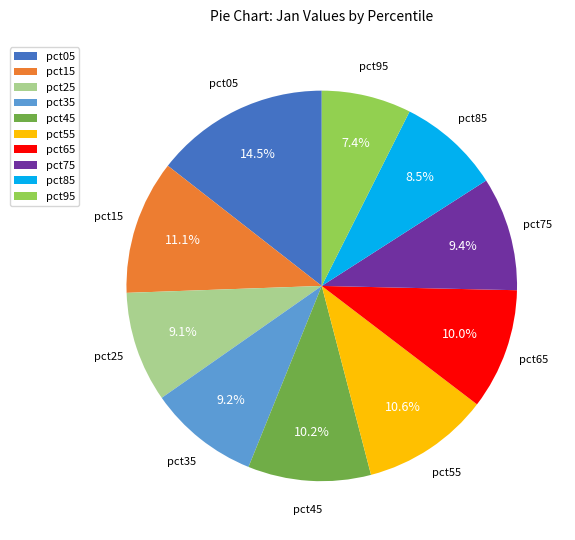

The pct65 slice represents 10% of the pie. True or false?

True